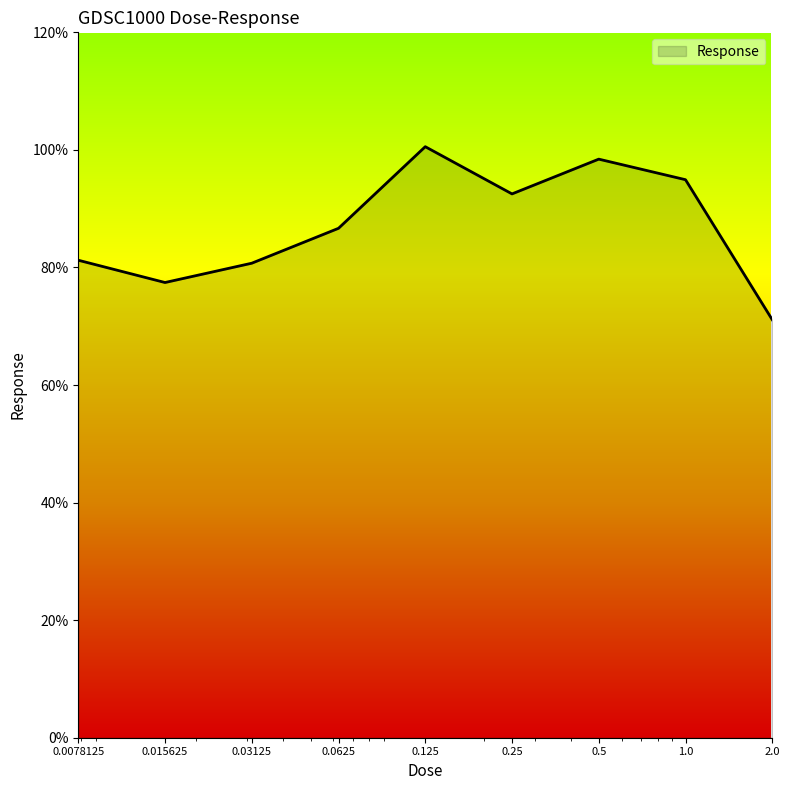

What is the difference between the maximum and minimum values?

29.4